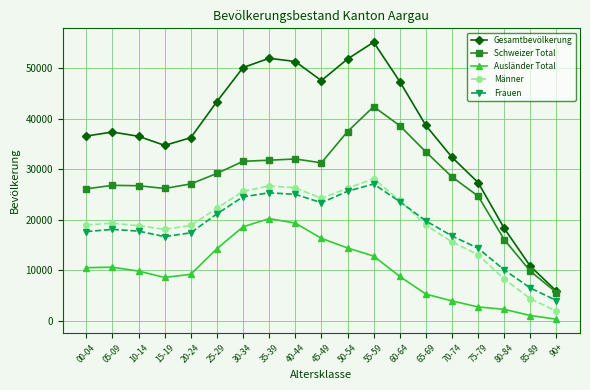

What is the label of the 3rd point from the left?

10-14